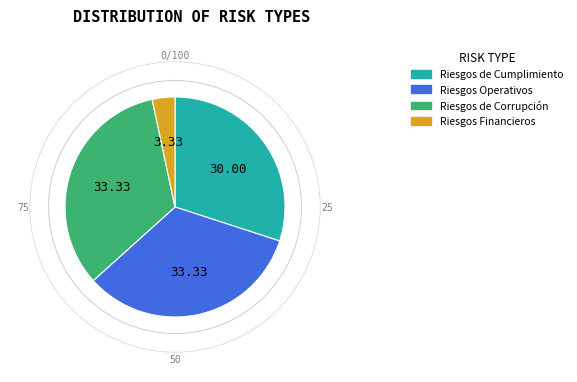

Do Riesgos Operativos and Riesgos de Corrupción together represent more than half of the pie?

Yes